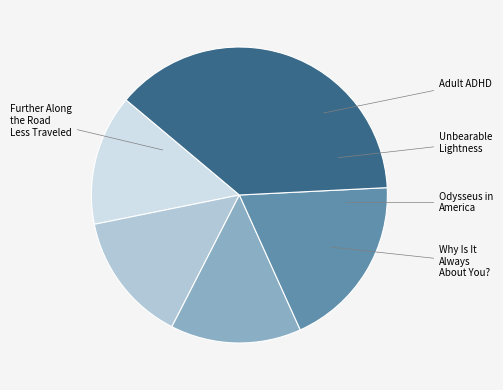

True or false: Adult ADHD accounts for 2% of the total.

False